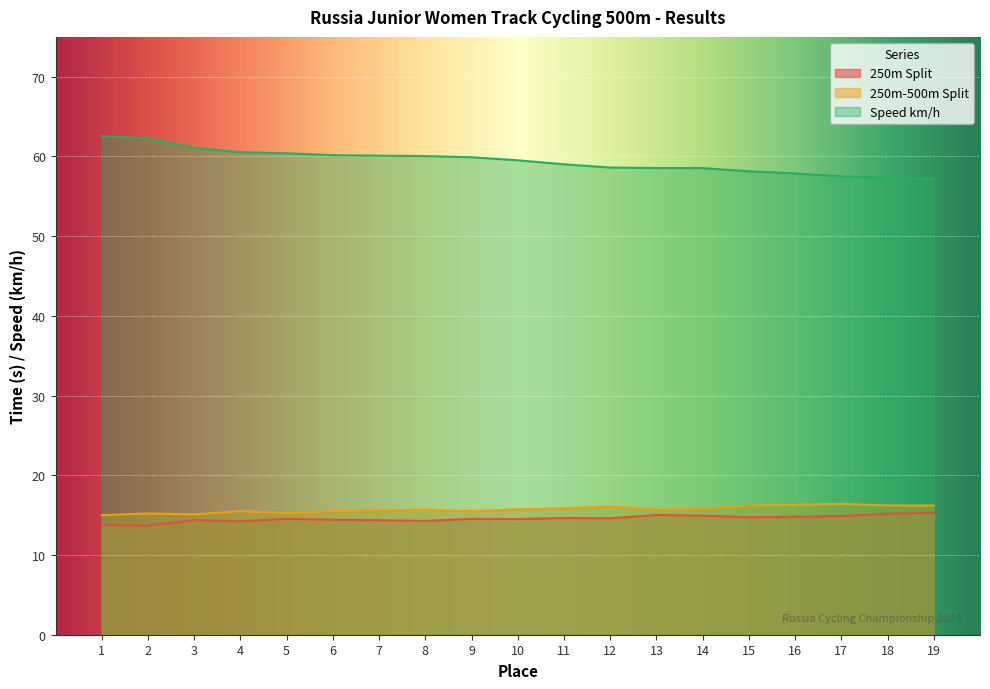

In 250m-500m Split, how many points are higher than both neighbors (excluding endpoints)?

5